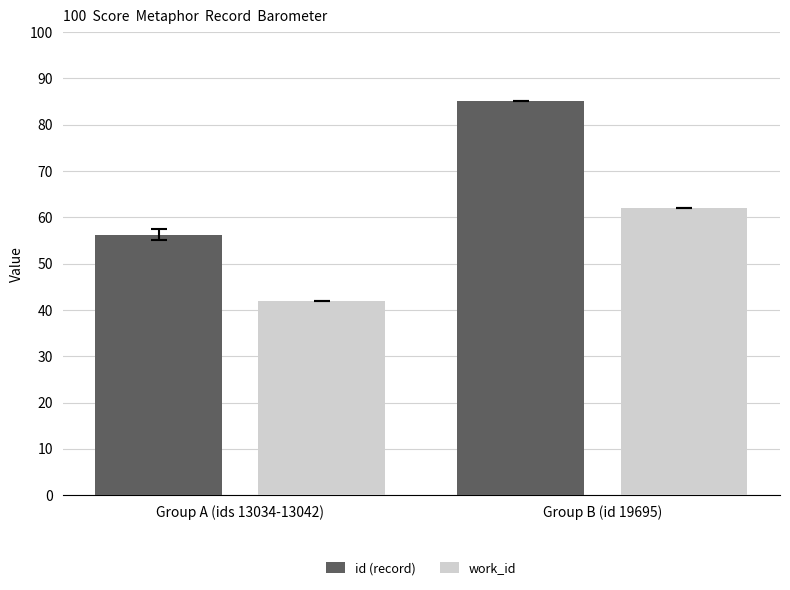

What is the sum of the id (record) values at Group A (ids 13034-13042) and Group B (id 19695)?

141.3